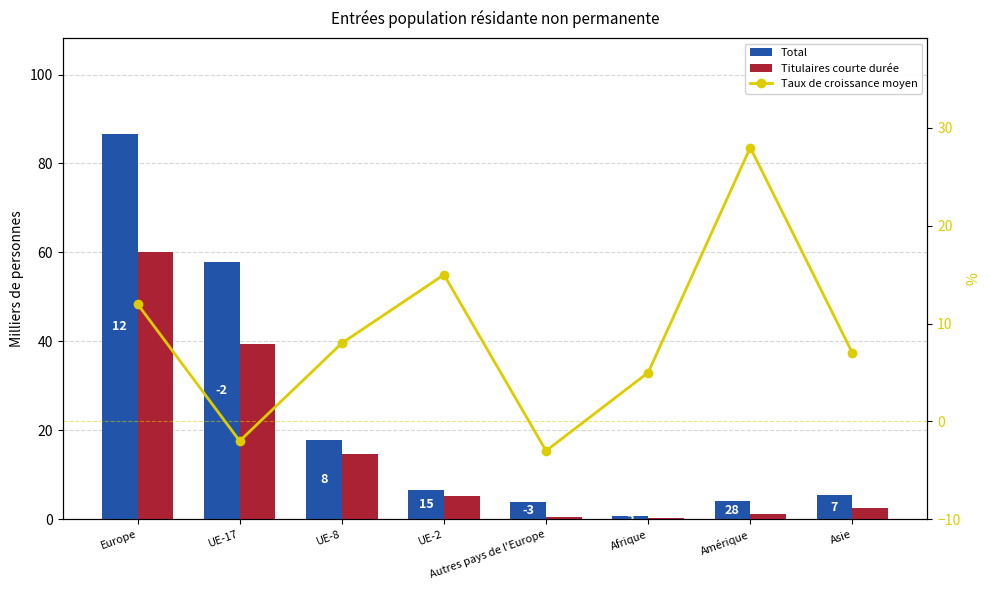

Reading right to left, what are all the values shown in this chart?

Total: 5.4	4.1	0.8	3.8	6.6	17.8	57.9	86.6
Titulaires courte durée: 2.4	1.1	0.3	0.6	5.3	14.8	39.5	60.2
Taux de croissance moyen: 7.0	28.0	5.0	-3.0	15.0	8.0	-2.0	12.0